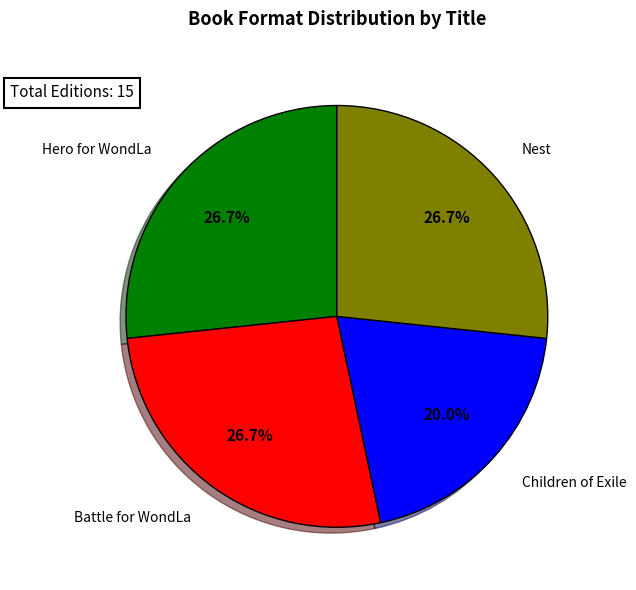

Is there a majority slice in this chart?

No